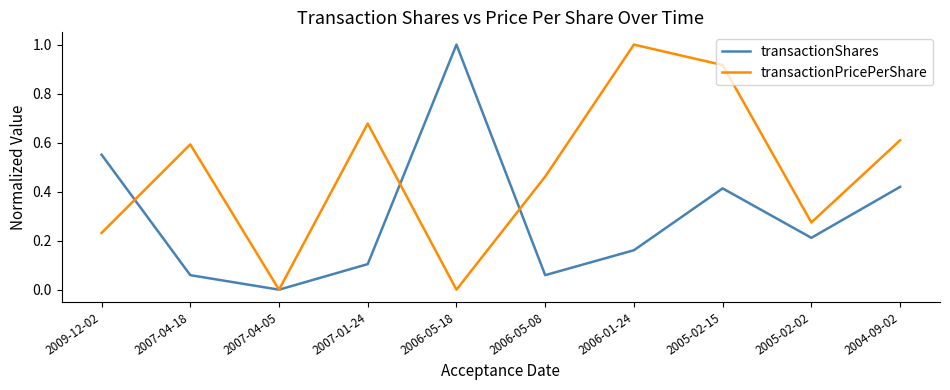

Where is the first local maximum for transactionPricePerShare?

2007-04-18